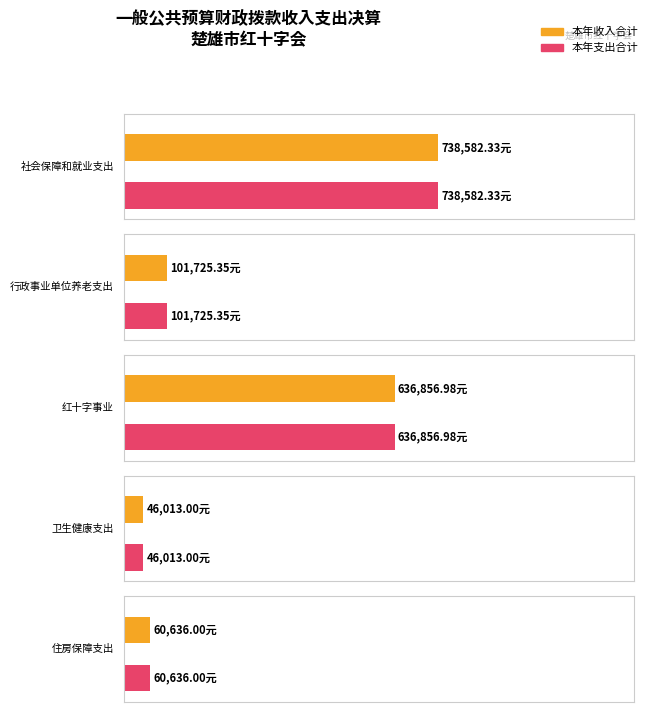

Reading left to right, transcribe all the data shown in this chart.

本年收入合计: 社会保障和就业支出=738582.3	行政事业单位养老支出=101725.4	红十字事业=636857.0	卫生健康支出=46013.0	住房保障支出=60636.0
本年支出合计: 社会保障和就业支出=738582.3	行政事业单位养老支出=101725.4	红十字事业=636857.0	卫生健康支出=46013.0	住房保障支出=60636.0